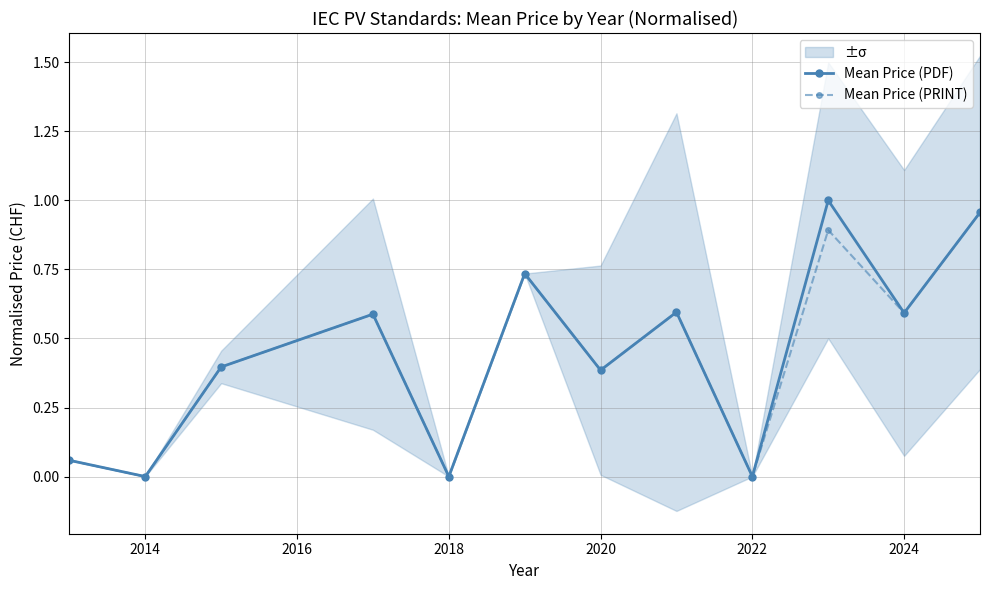

True or false: Mean Price (PRINT) and Mean Price (PDF) intersect in this chart.

False